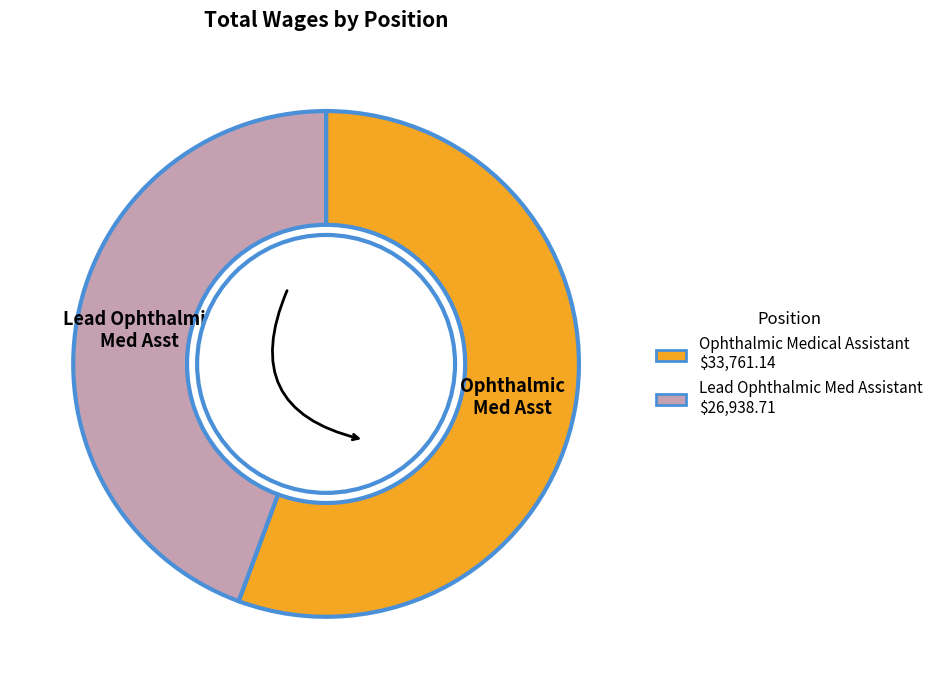

Between Lead Ophthalmic Med Assistant and Ophthalmic Medical Assistant, which is larger?

Ophthalmic Medical Assistant